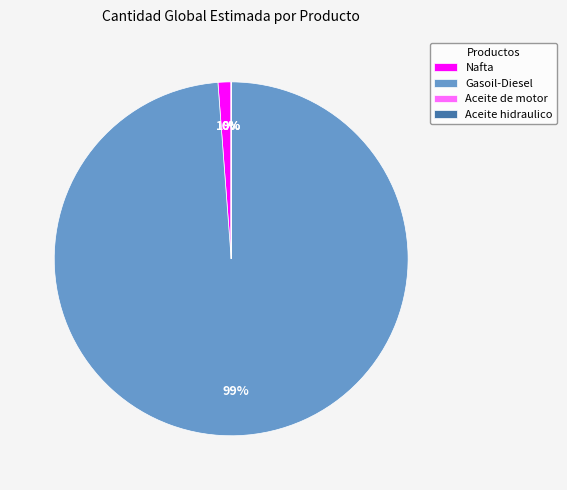

What percentage is the Gasoil-Diesel slice, to the nearest percent?

99%